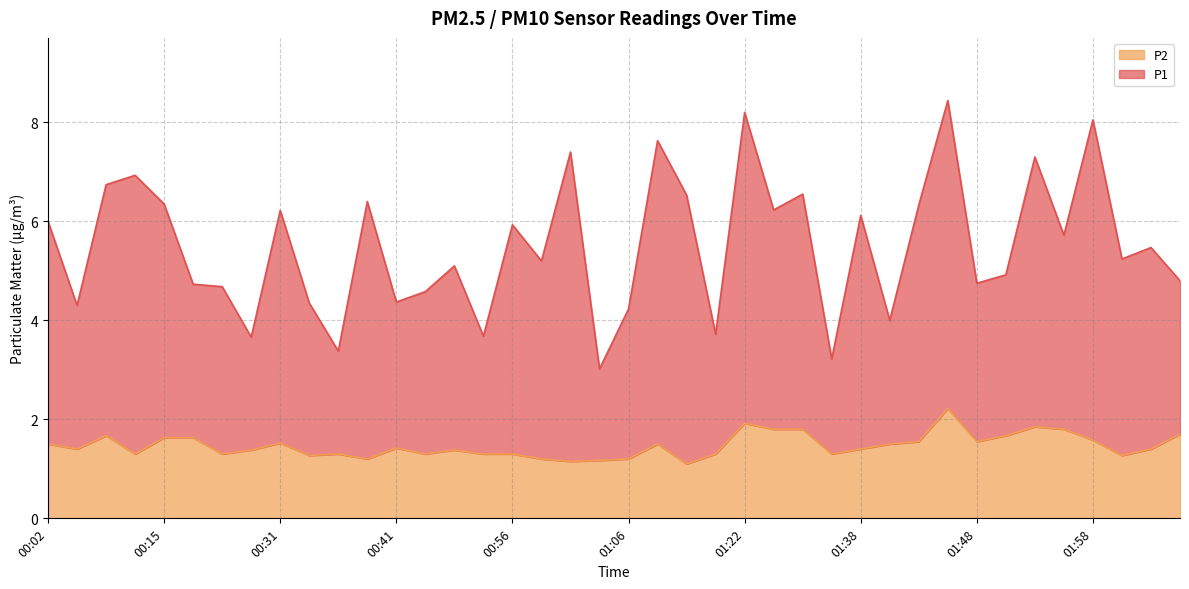

Reading left to right, list all the values displayed in this chart.

P1: 00:02=6.0	00:04=4.3	00:07=6.7	00:13=6.9	00:15=6.3	00:18=4.7	00:20=4.7	00:26=3.7	00:31=6.2	00:33=4.3	00:36=3.4	00:39=6.4	00:41=4.4	00:44=4.6	00:47=5.1	00:49=3.7	00:56=5.9	00:58=5.2	01:01=7.4	01:03=3.0	01:06=4.2	01:09=7.6	01:17=6.5	01:20=3.7	01:22=8.2	01:28=6.2	01:30=6.5	01:33=3.2	01:38=6.1	01:40=4.0	01:43=6.3	01:45=8.4	01:48=4.8	01:50=4.9	01:52=7.3	01:55=5.7	01:58=8.1	02:03=5.2	02:06=5.5	02:09=4.8
P2: 00:02=1.5	00:04=1.4	00:07=1.7	00:13=1.3	00:15=1.6	00:18=1.6	00:20=1.3	00:26=1.4	00:31=1.5	00:33=1.3	00:36=1.3	00:39=1.2	00:41=1.4	00:44=1.3	00:47=1.4	00:49=1.3	00:56=1.3	00:58=1.2	01:01=1.1	01:03=1.2	01:06=1.2	01:09=1.5	01:17=1.1	01:20=1.3	01:22=1.9	01:28=1.8	01:30=1.8	01:33=1.3	01:38=1.4	01:40=1.5	01:43=1.6	01:45=2.2	01:48=1.6	01:50=1.7	01:52=1.9	01:55=1.8	01:58=1.6	02:03=1.3	02:06=1.4	02:09=1.7